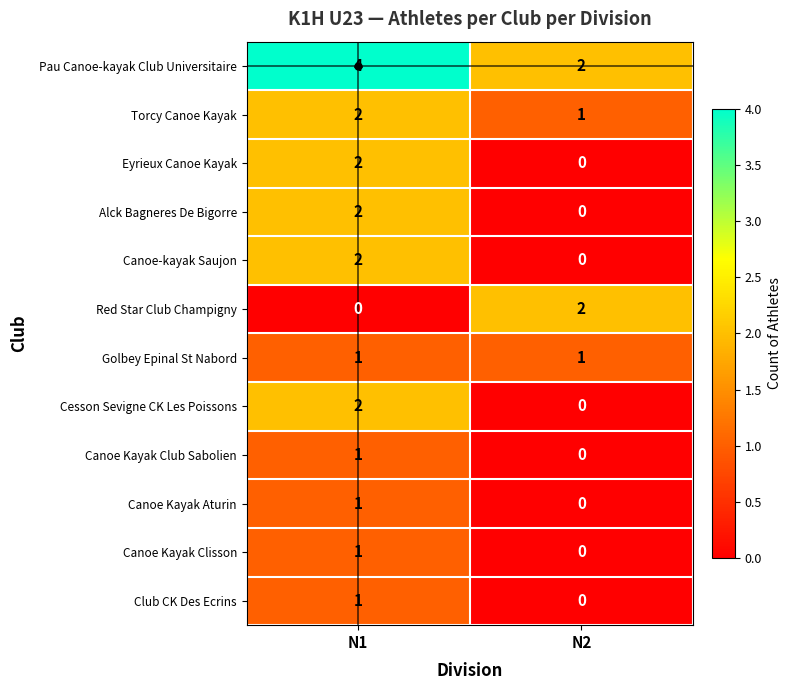

What is the difference between the highest and lowest values at N1?

4